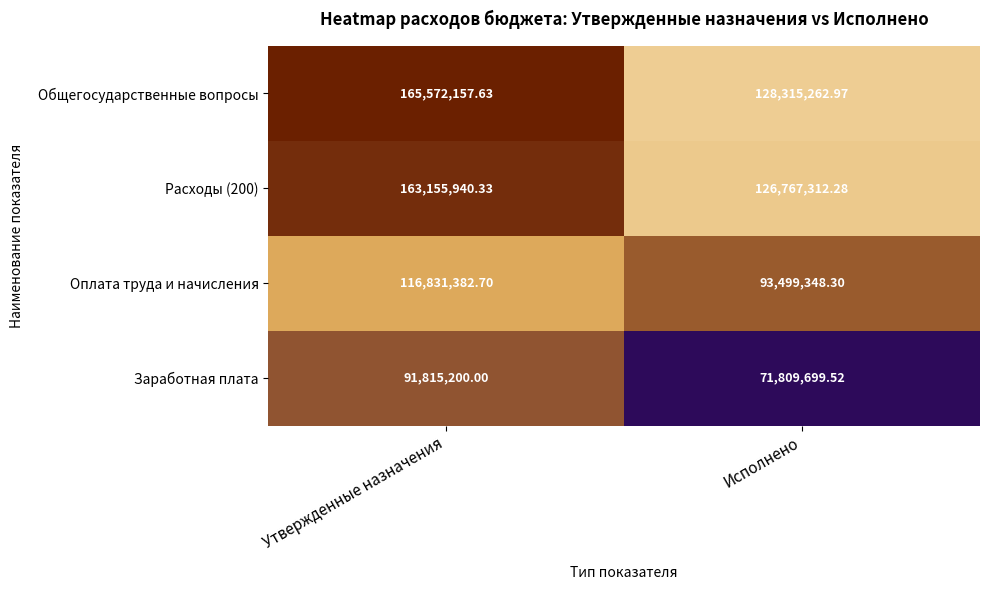

At which category is the sum across all series the highest?

Утвержденные назначения